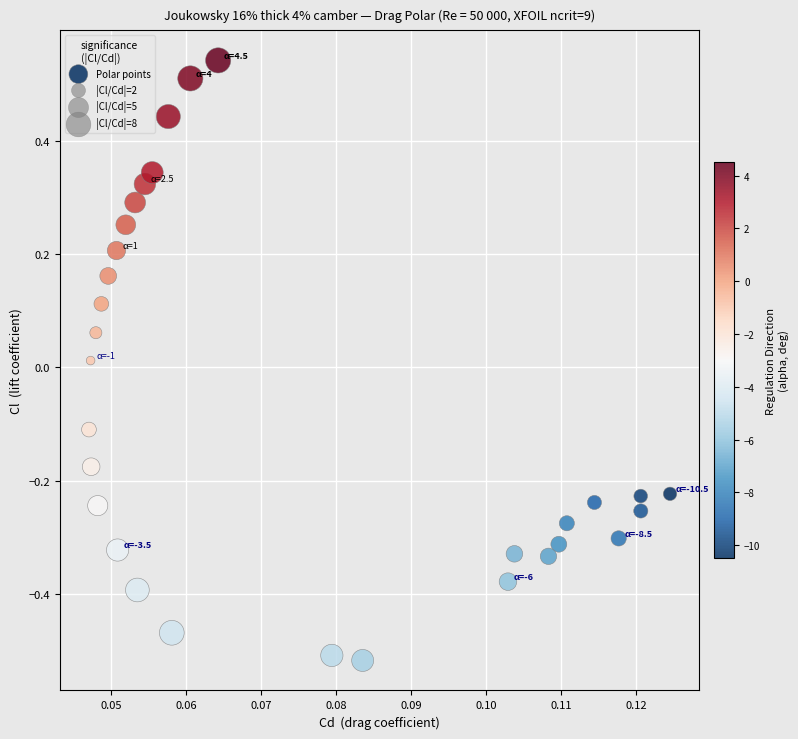

What is the range of Y values (max minus min)?

1.1